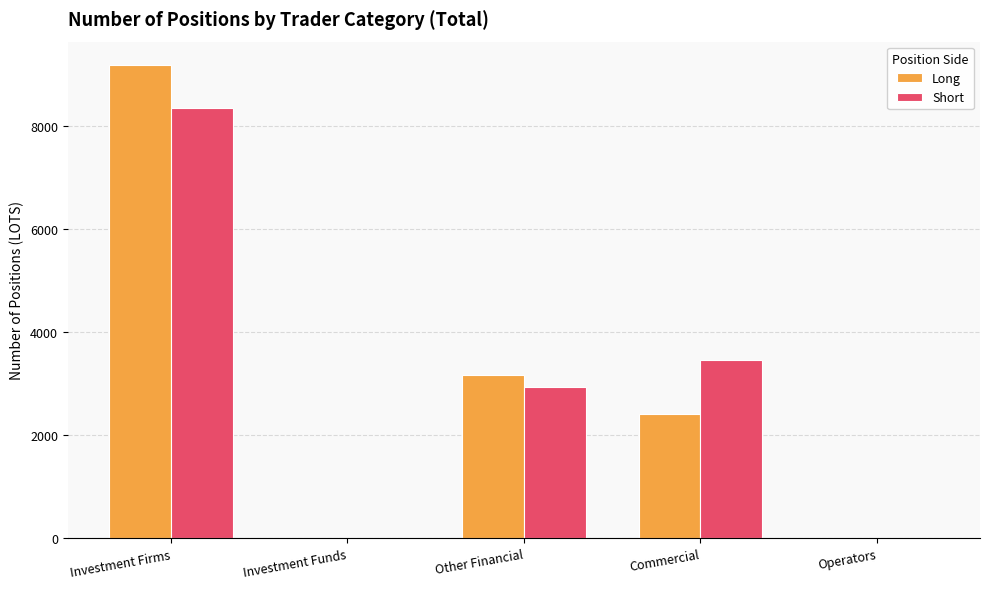

What are all the series names shown in the legend?

Long, Short